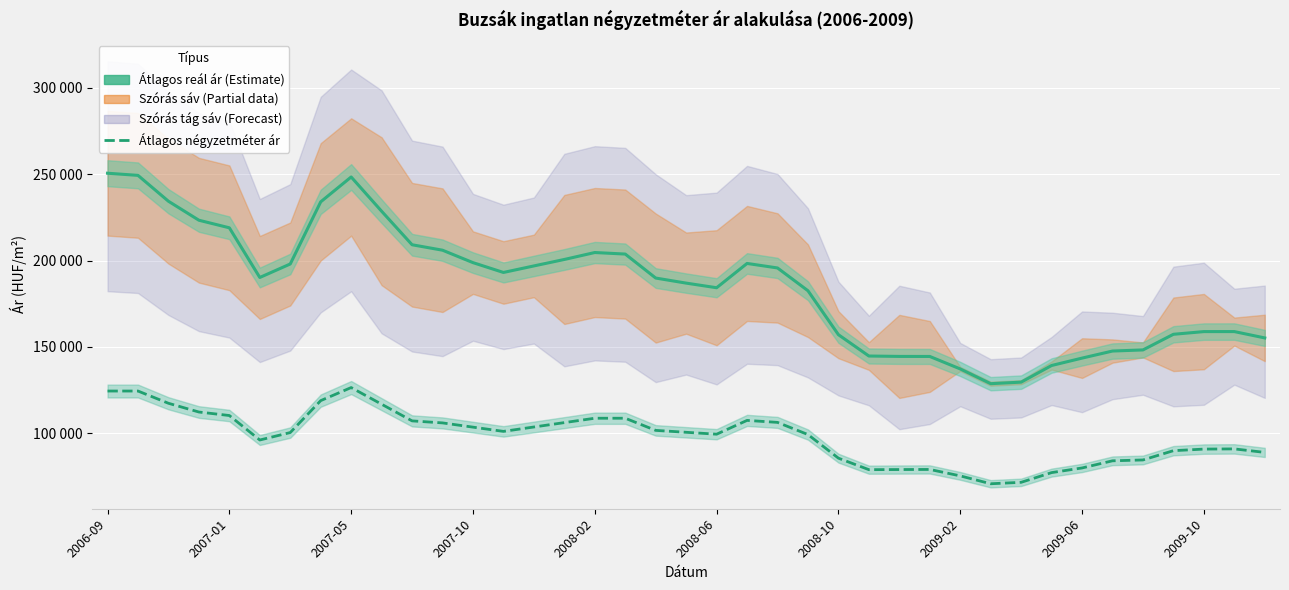

True or false: Átlagos négyzetméter ár and Átlagos reál ár intersect in this chart.

False